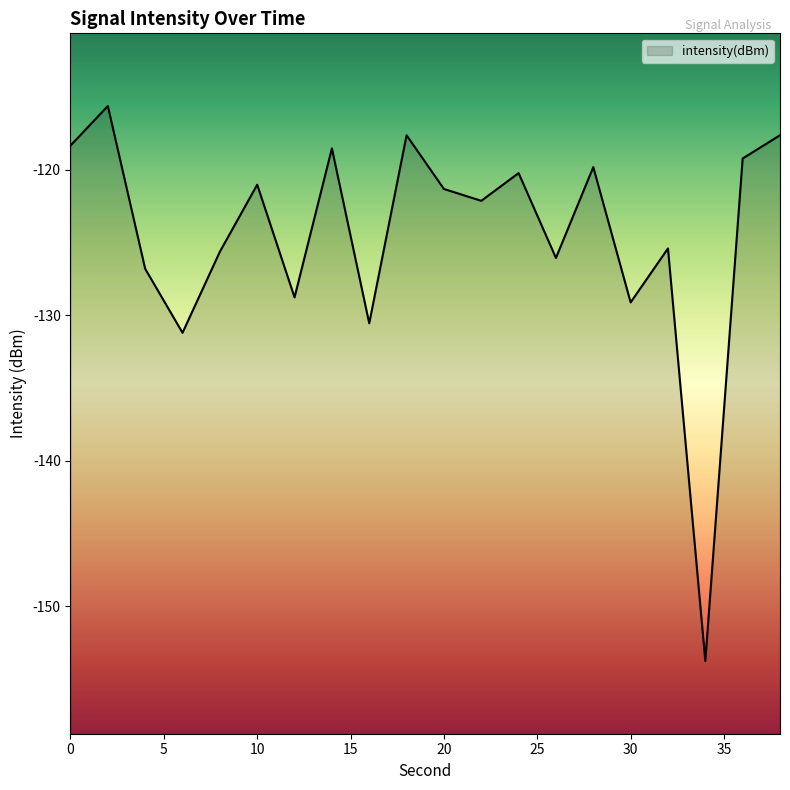

What is the sum of all values?

-2488.9